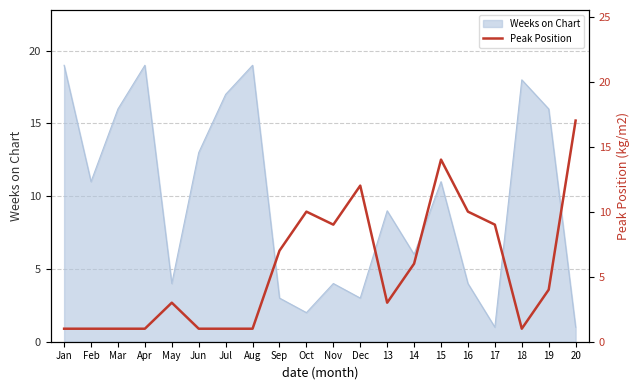

What is the ratio of the value at 17 to the value at Jun?

9.0